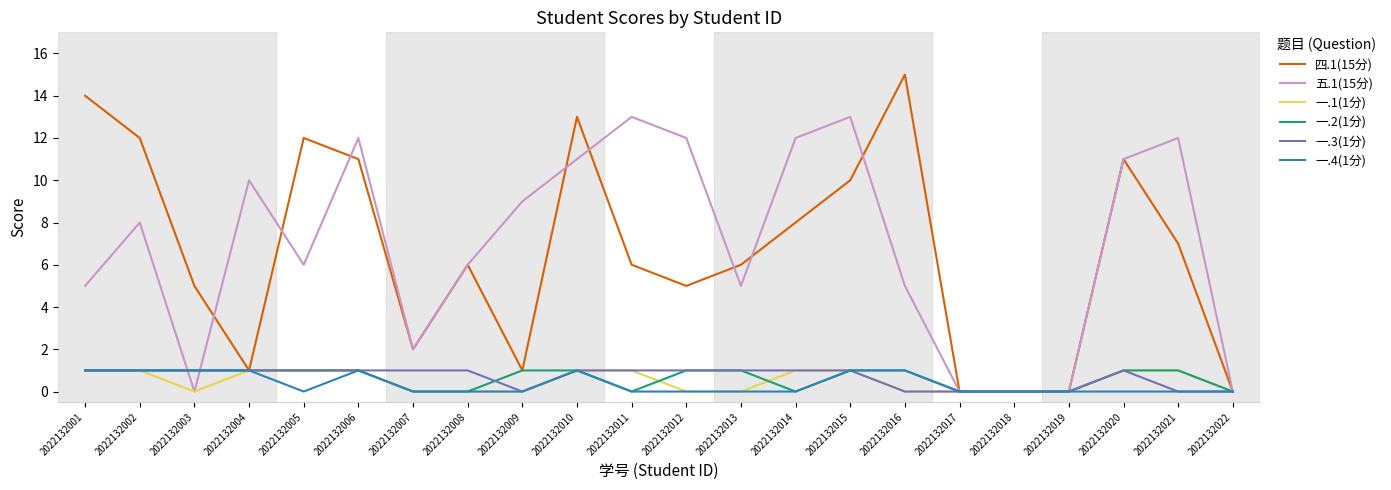

At which category does the chart reach its peak across all series?

2022132016